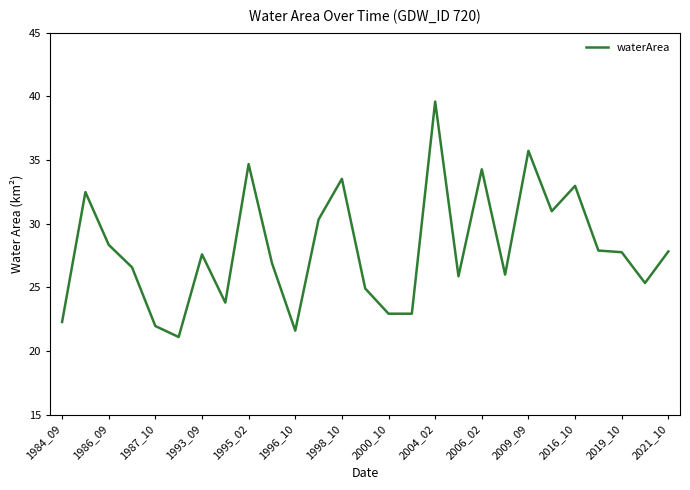

What is the smallest value displayed?

21.1